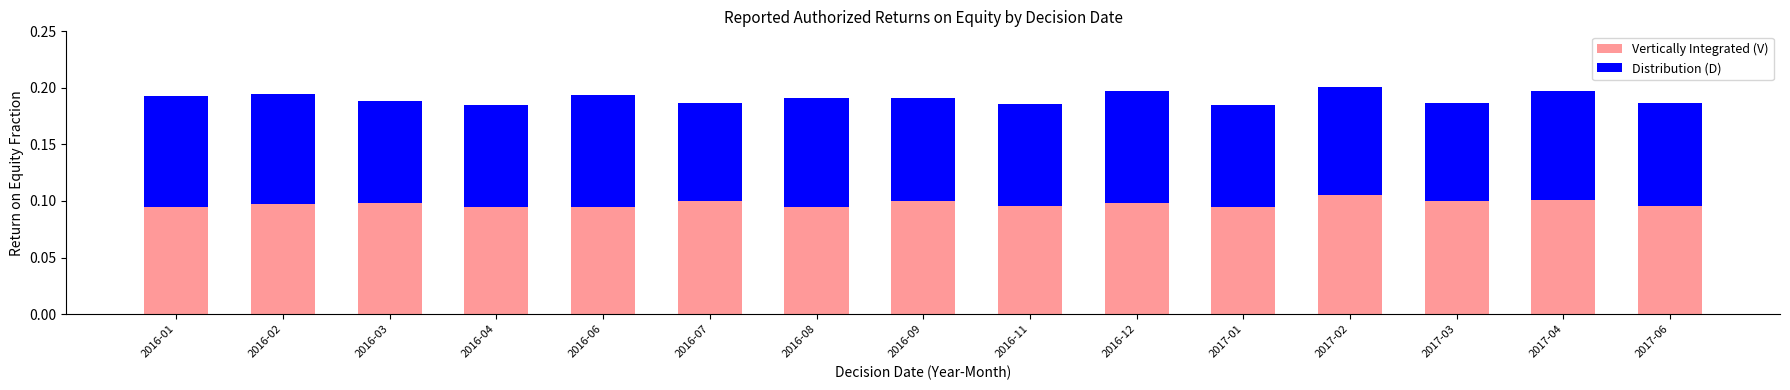

What is the sum of the Vertically Integrated (V) values at 2016-01 and 2017-01?

0.2